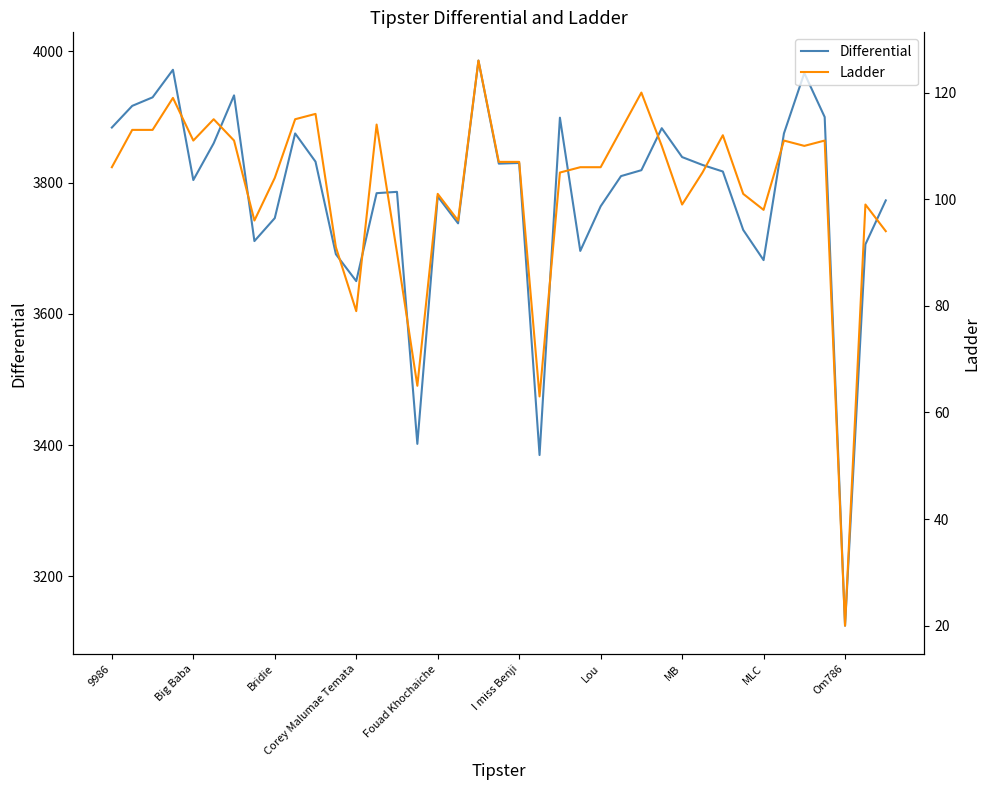

How many lines are shown in the chart?

2